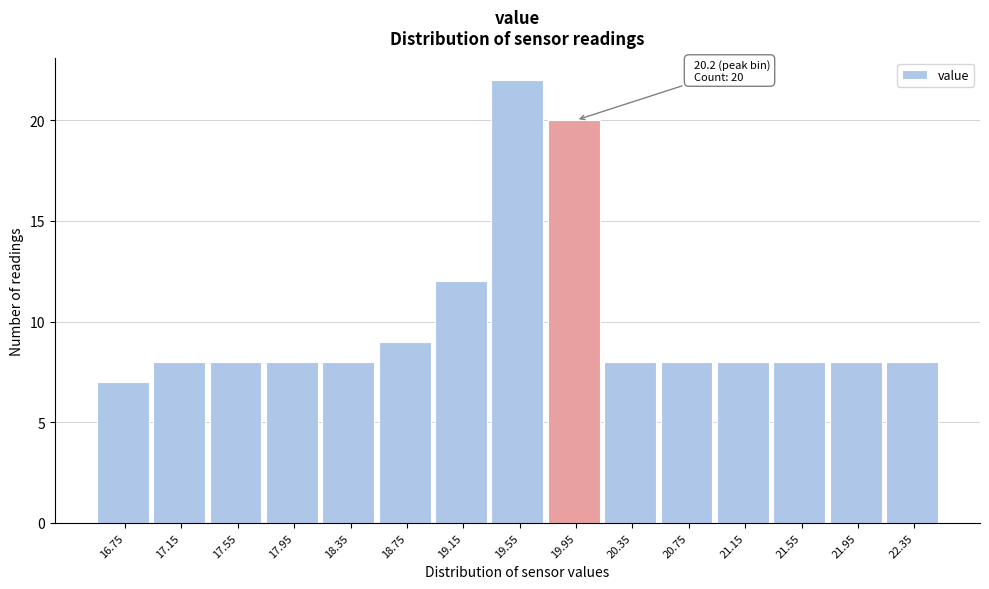

Reading left to right, extract all data points from this chart.

7	8	8	8	8	9	12	22	20	8	8	8	8	8	8